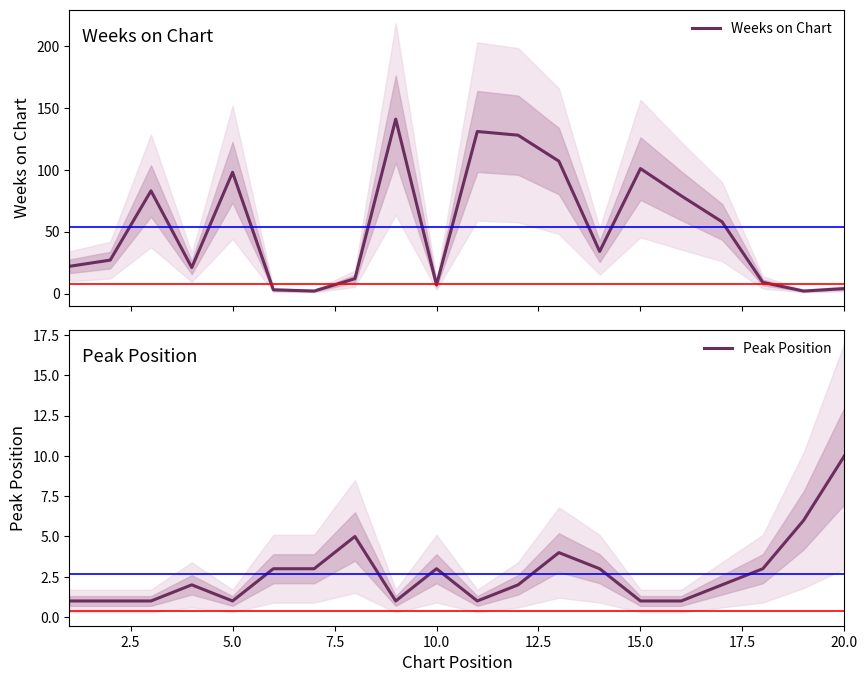

What is the maximum value for Weeks on Chart?

141